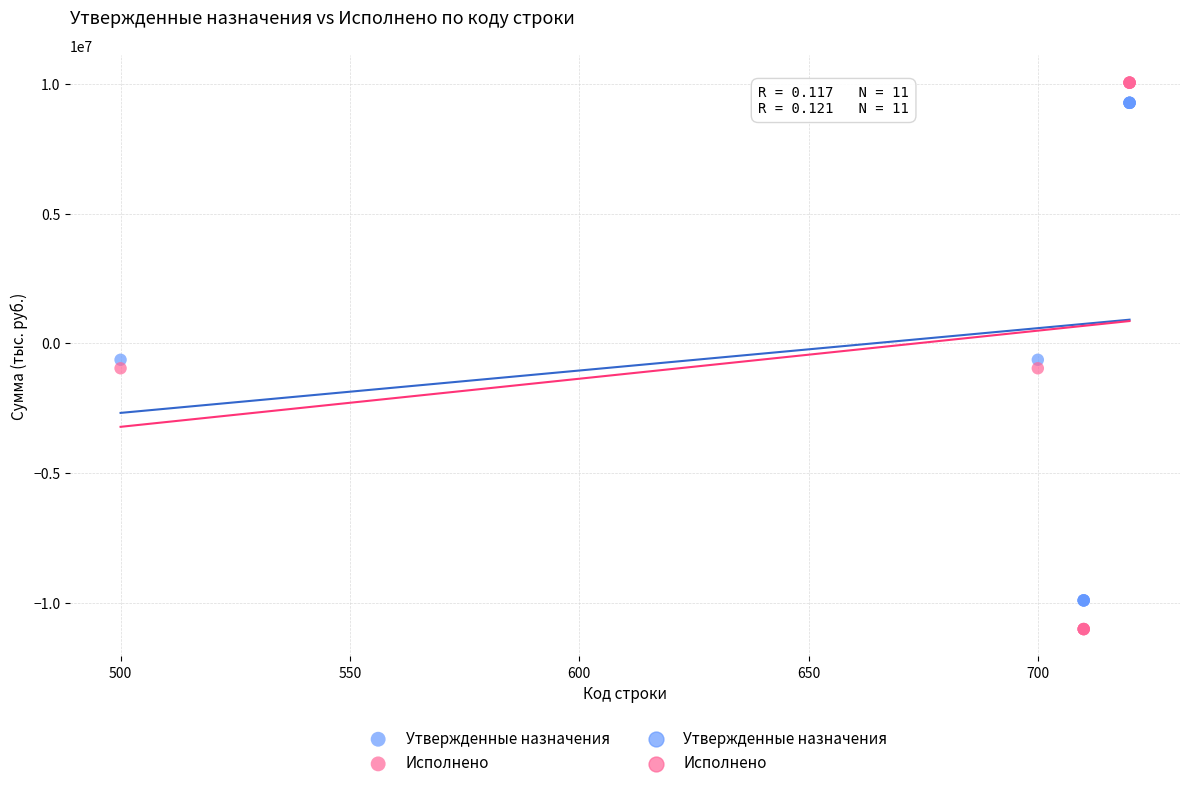

What is the X range (max minus min) for the scatter plot?

220.0